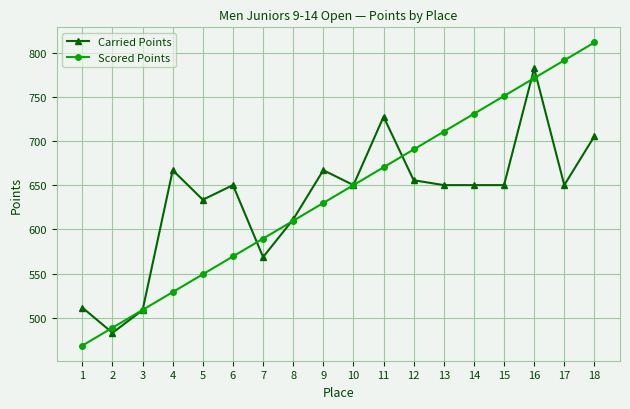

What is the value of the Carried Points point at the 9th from the left?

666.9